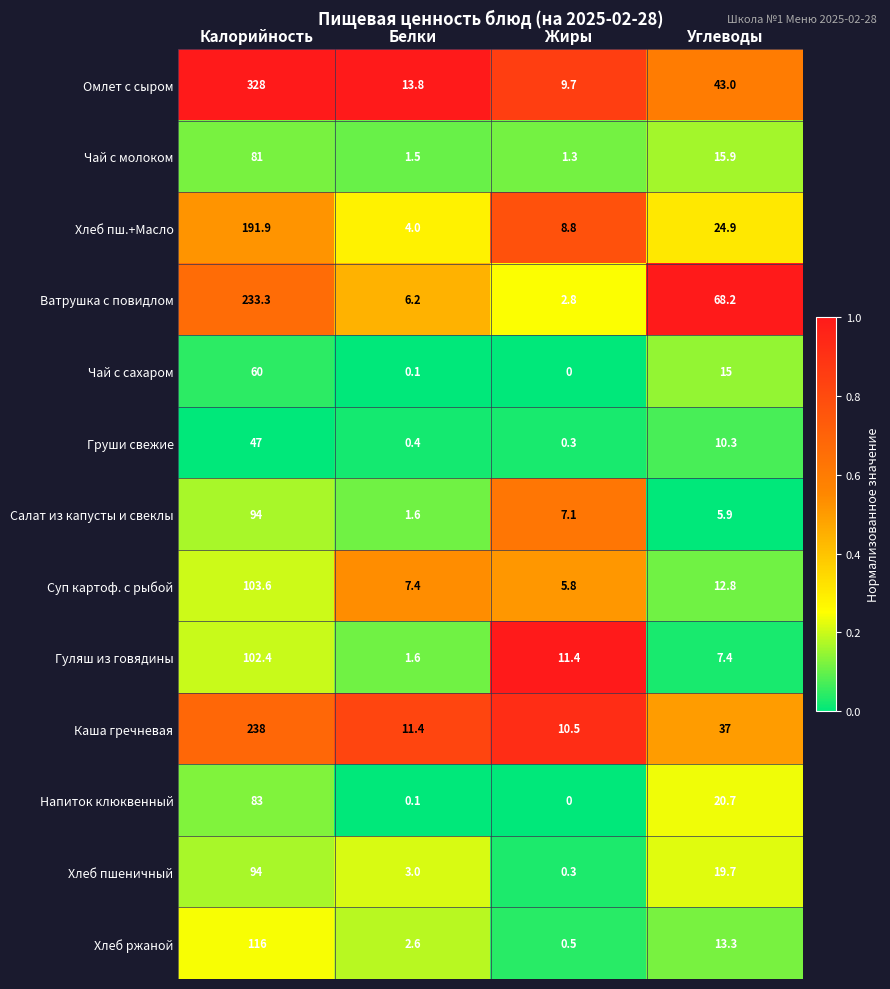

At which category is the sum across all series the highest?

Калорийность